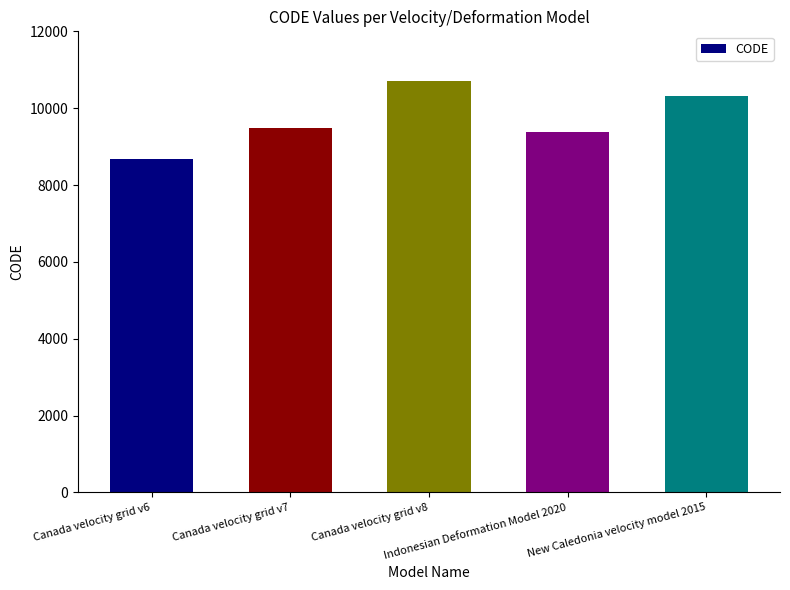

Reading left to right, list all the values displayed in this chart.

8676	9483	10707	9375	10323